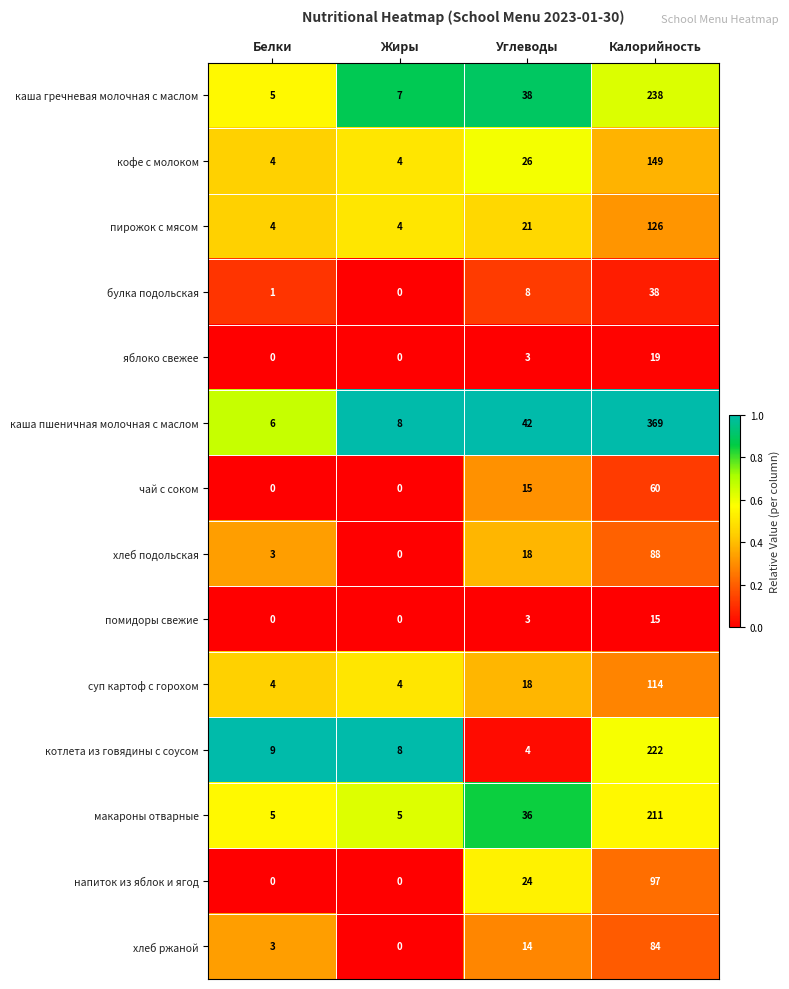

The value of макароны отварные at Калорийность is 325. True or false?

False